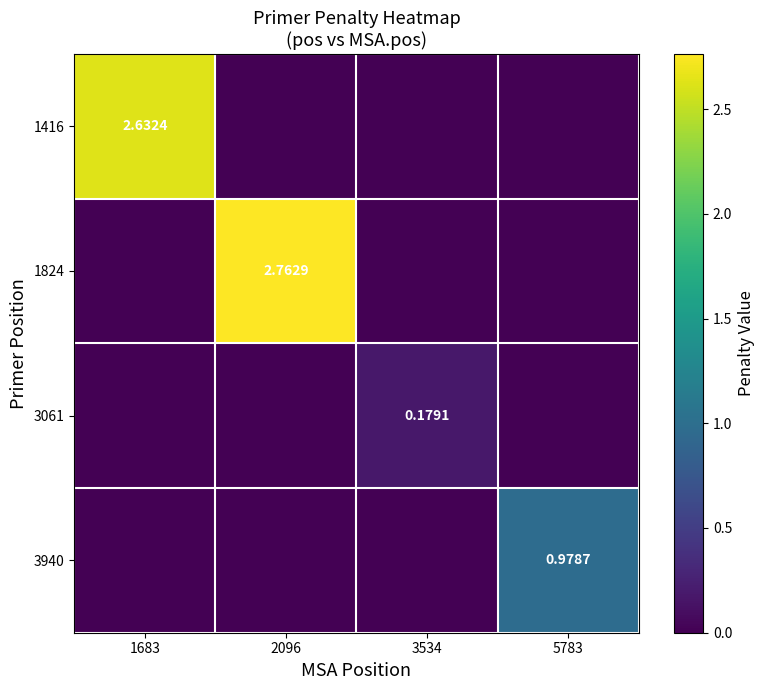

What is the total value across all series at 5783?

1.0